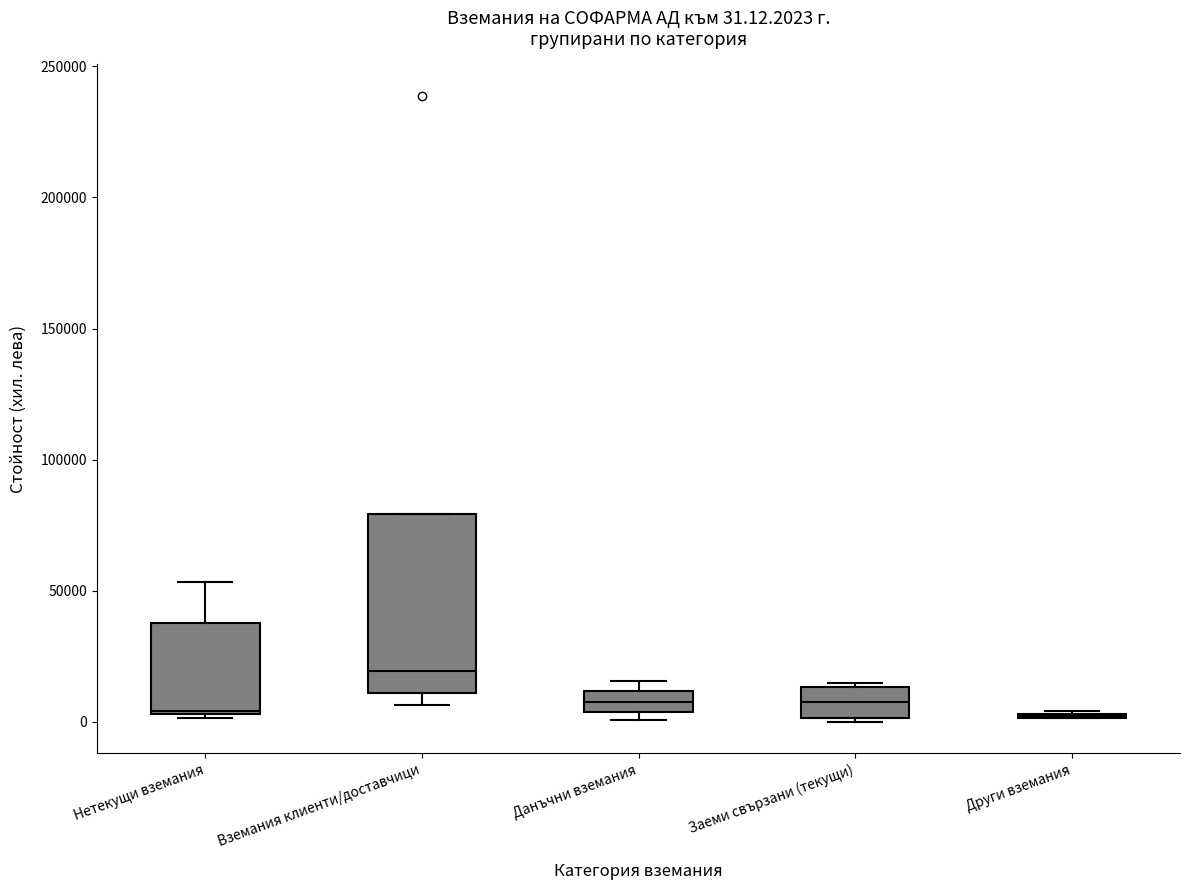

Comparing the boxes themselves (not the whiskers), which one is the tallest?

Вземания клиенти/доставчици